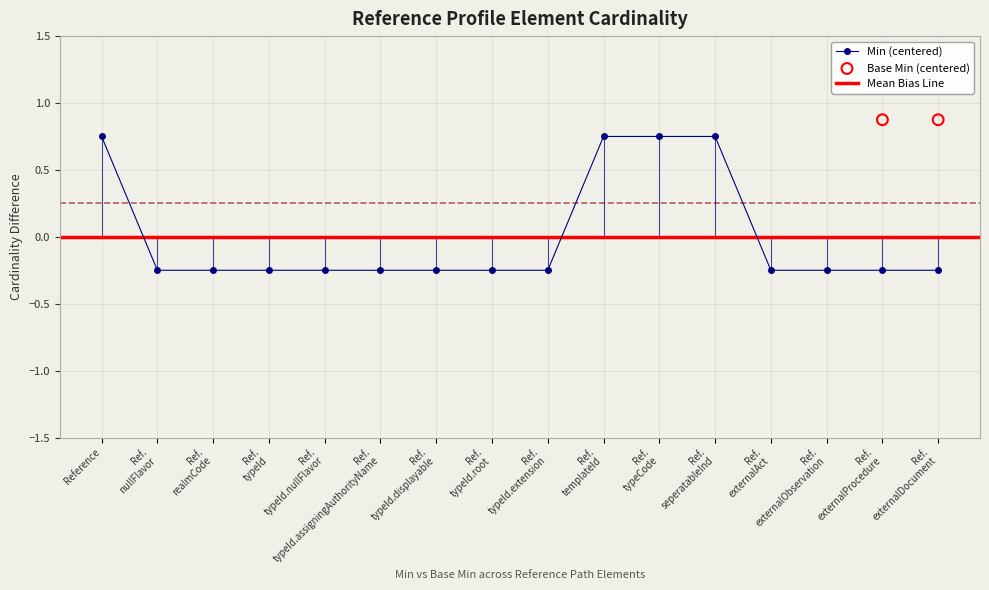

How many values in Min (centered) are above zero?

4